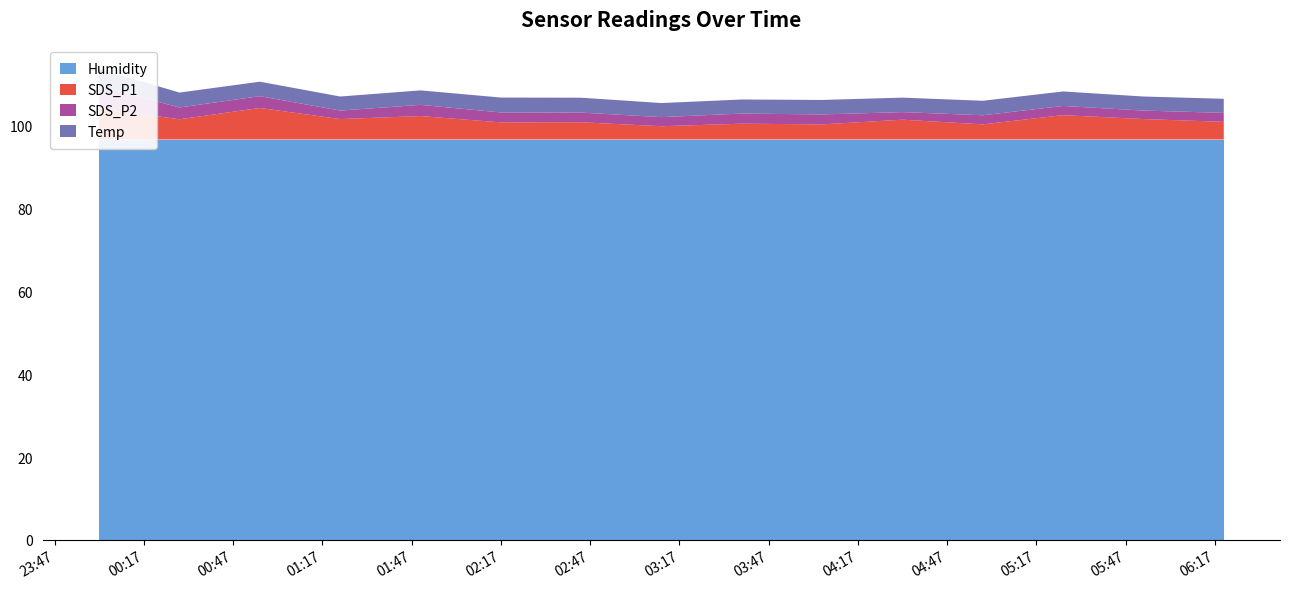

Reading left to right, list all the values displayed in this chart.

SDS_P1: 2021/01/26 00:02=7.5	2021/01/26 00:29=4.9	2021/01/26 00:56=7.6	2021/01/26 01:23=5.0	2021/01/26 01:50=5.7	2021/01/26 02:17=4.2	2021/01/26 02:44=4.2	2021/01/26 03:11=3.2	2021/01/26 03:38=3.8	2021/01/26 04:05=3.7	2021/01/26 04:32=4.8	2021/01/26 04:59=3.7	2021/01/26 05:26=5.9	2021/01/26 05:53=5.0	2021/01/26 06:20=4.3
SDS_P2: 2021/01/26 00:02=5.3	2021/01/26 00:29=2.9	2021/01/26 00:56=2.9	2021/01/26 01:23=2.0	2021/01/26 01:50=2.7	2021/01/26 02:17=2.4	2021/01/26 02:44=2.3	2021/01/26 03:11=2.2	2021/01/26 03:38=2.5	2021/01/26 04:05=2.4	2021/01/26 04:32=1.8	2021/01/26 04:59=2.2	2021/01/26 05:26=2.2	2021/01/26 05:53=2.0	2021/01/26 06:20=2.2
Temp: 2021/01/26 00:02=4.2	2021/01/26 00:29=3.6	2021/01/26 00:56=3.5	2021/01/26 01:23=3.4	2021/01/26 01:50=3.5	2021/01/26 02:17=3.6	2021/01/26 02:44=3.6	2021/01/26 03:11=3.4	2021/01/26 03:38=3.4	2021/01/26 04:05=3.5	2021/01/26 04:32=3.5	2021/01/26 04:59=3.5	2021/01/26 05:26=3.5	2021/01/26 05:53=3.4	2021/01/26 06:20=3.4
Humidity: 2021/01/26 00:02=96.7	2021/01/26 00:29=96.7	2021/01/26 00:56=96.7	2021/01/26 01:23=96.7	2021/01/26 01:50=96.7	2021/01/26 02:17=96.7	2021/01/26 02:44=96.7	2021/01/26 03:11=96.7	2021/01/26 03:38=96.7	2021/01/26 04:05=96.7	2021/01/26 04:32=96.7	2021/01/26 04:59=96.7	2021/01/26 05:26=96.7	2021/01/26 05:53=96.7	2021/01/26 06:20=96.7